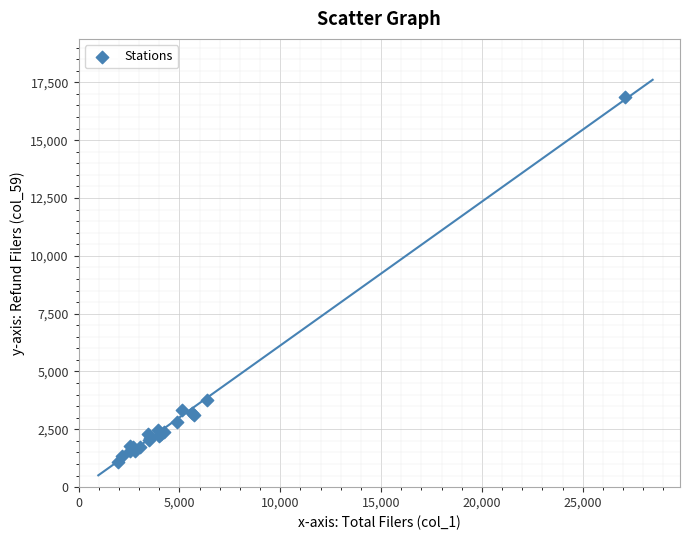

What Y value in the scatter plot is closest to 8969?

3757